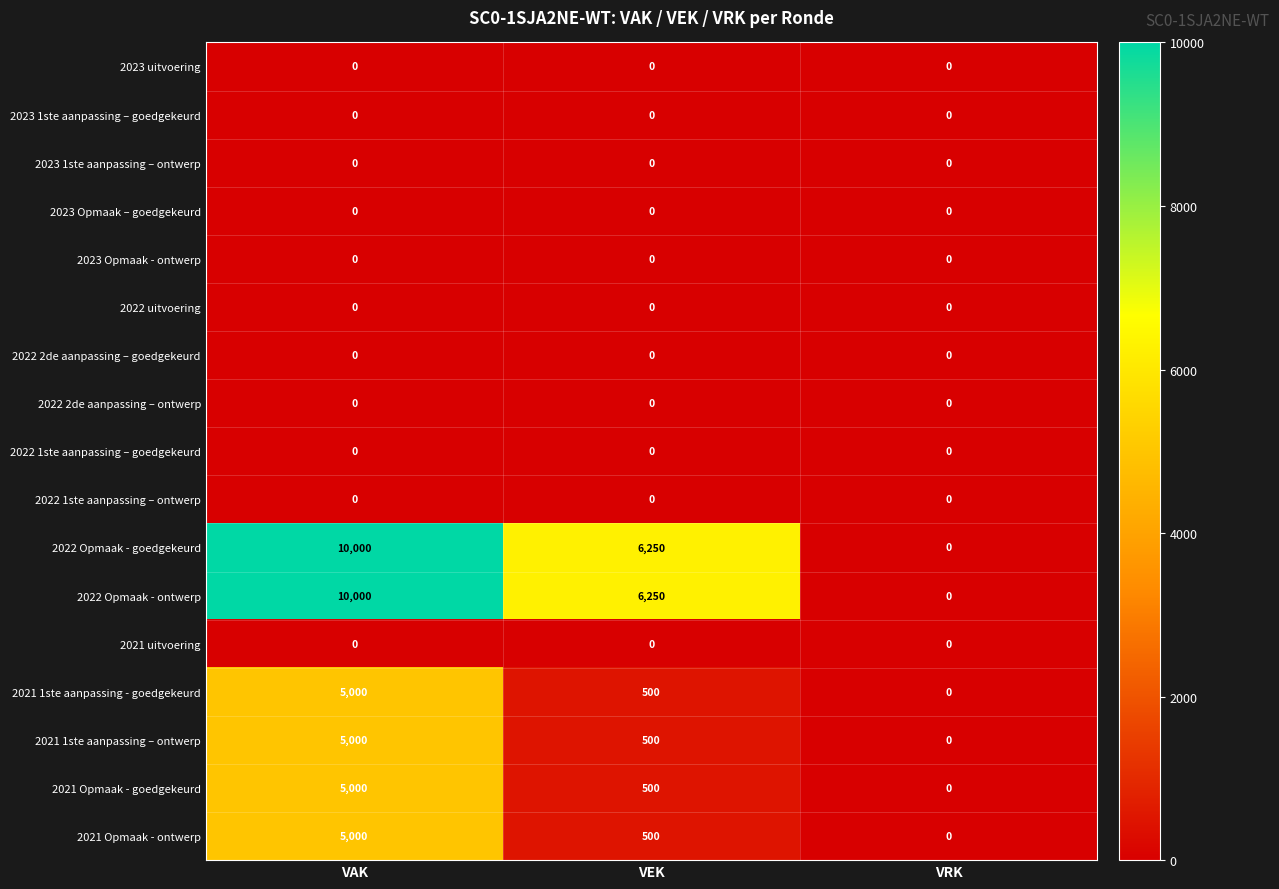

Where does the 2021 Opmaak - ontwerp series first go above 500?

VAK